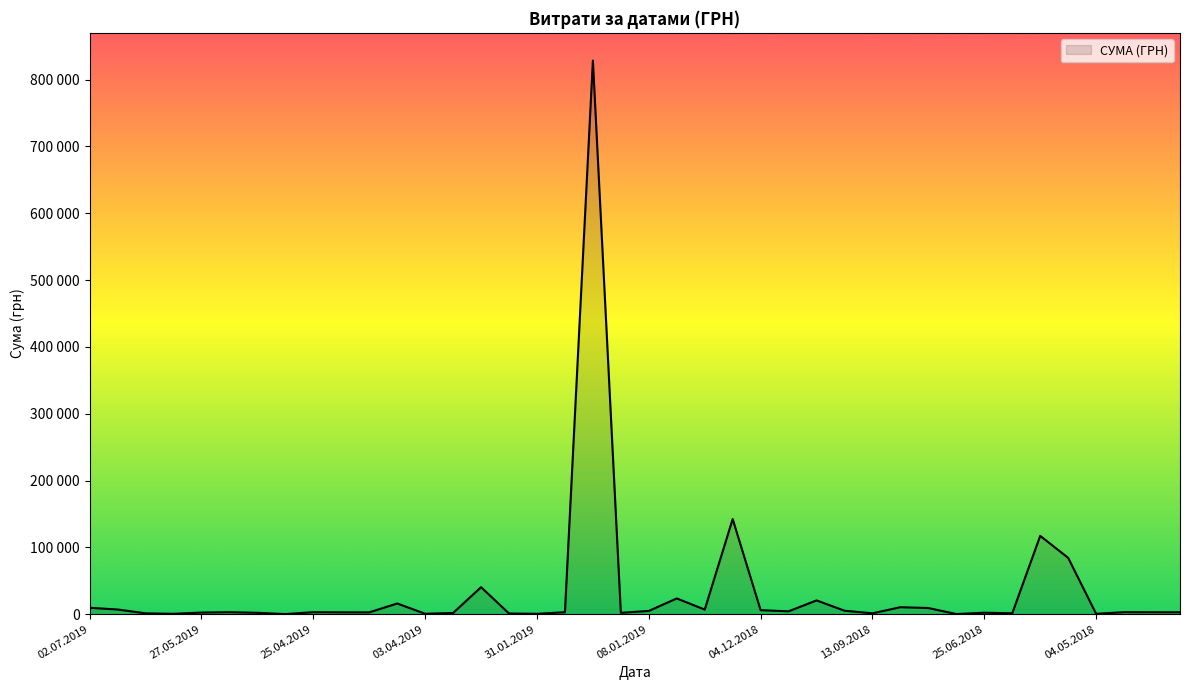

What is the value of the 16th point from the left?

1051.9